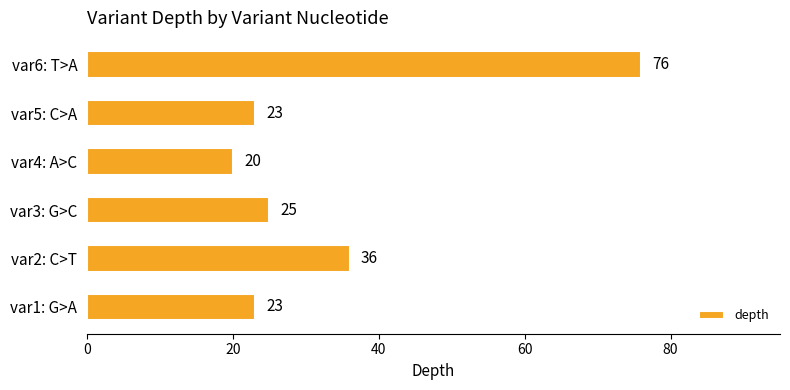

Are the bars grouped side by side (vs. stacked)?

No